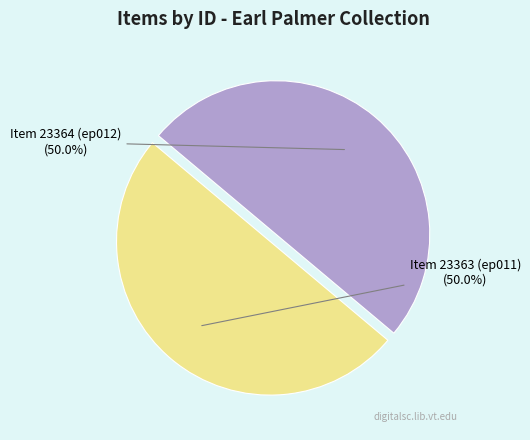

How many segments does this pie chart have?

2